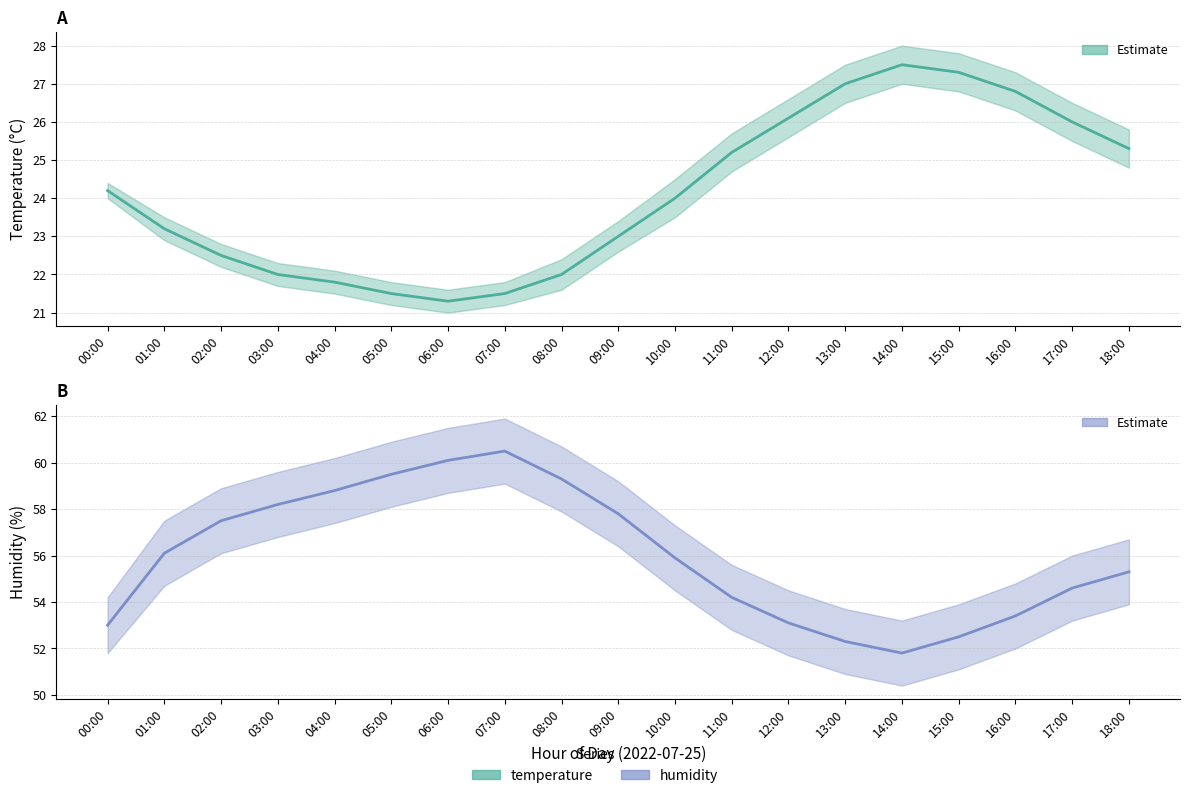

What is the value of the temperature point at the 9th from the left?

22.0